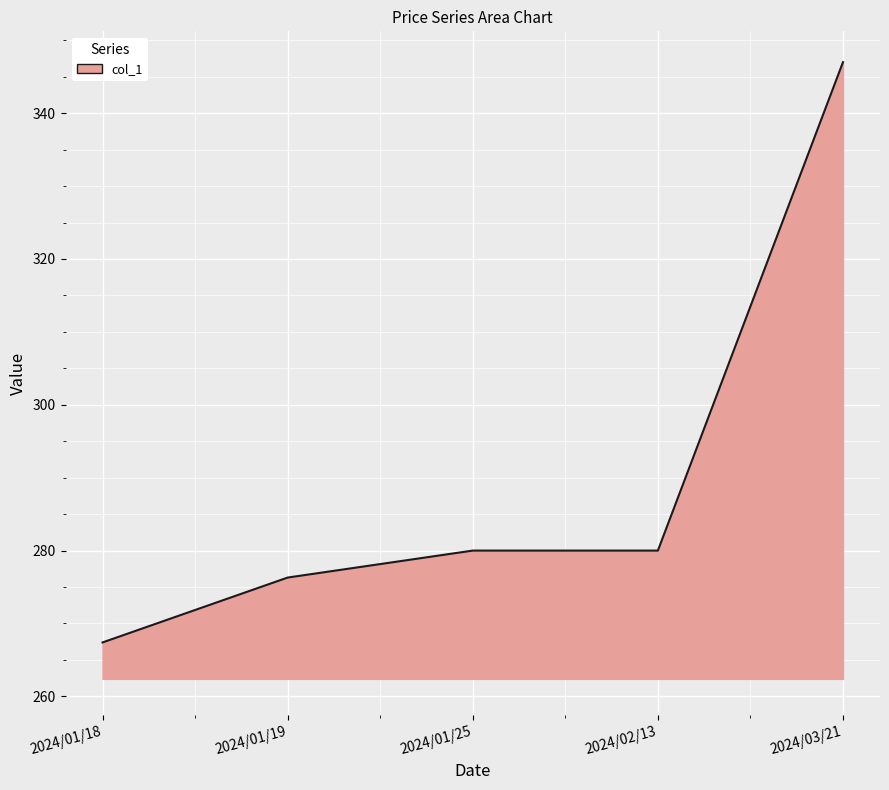

What is the average value?

290.1